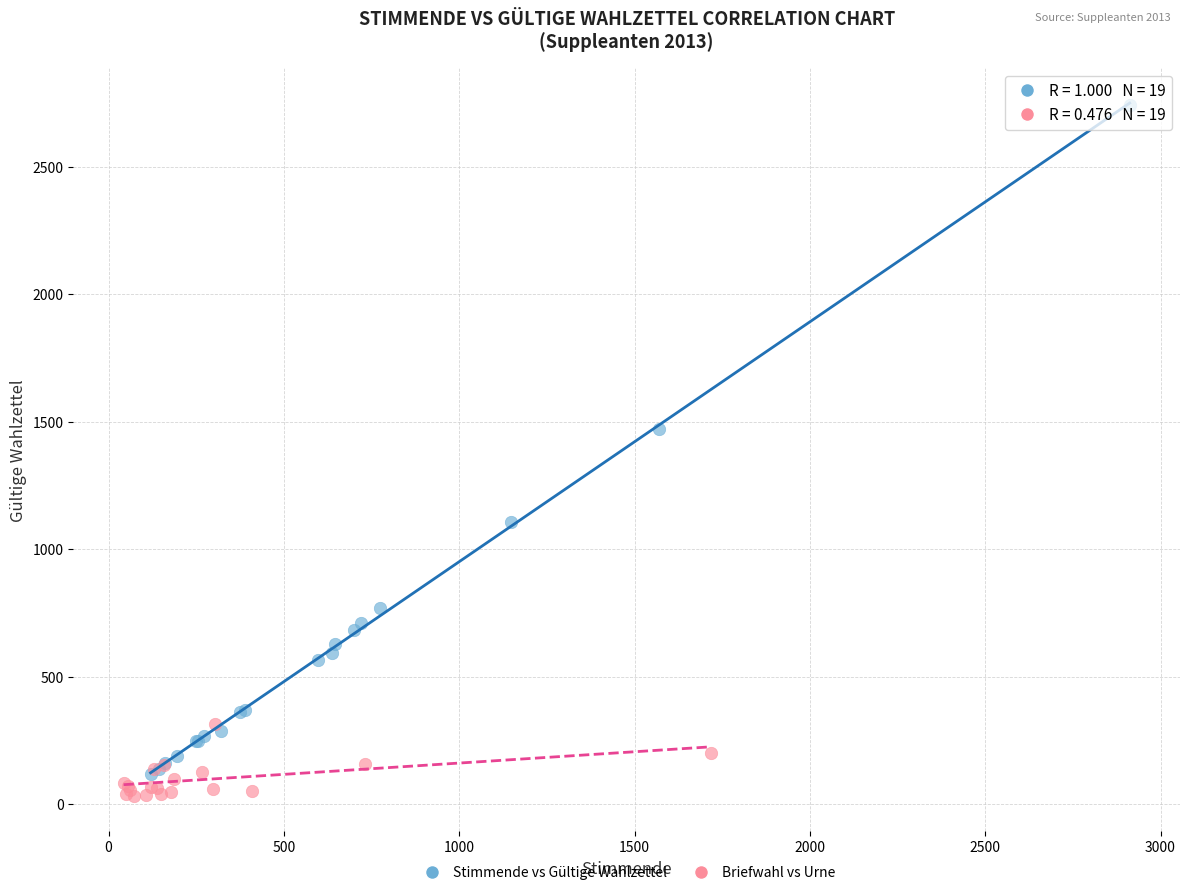

Which series has the largest Y range (max minus min)?

Stimmende vs Gültige Wahlzettel